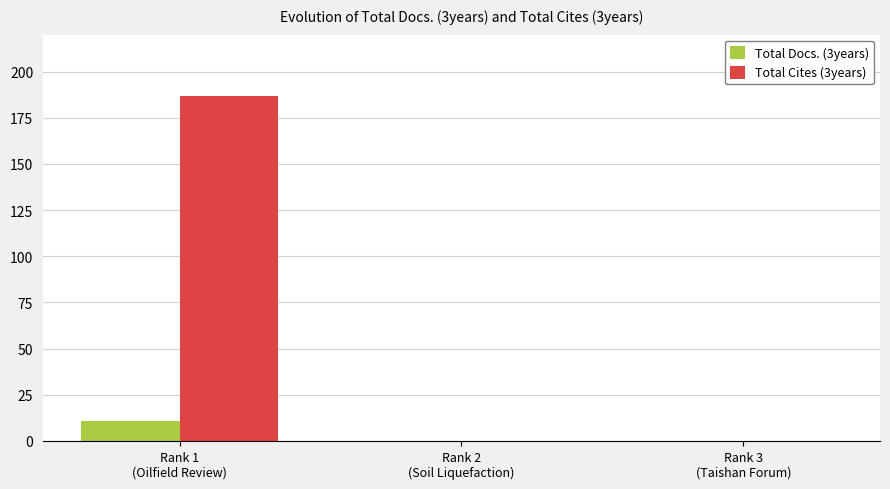

How many groups of bars are there?

3